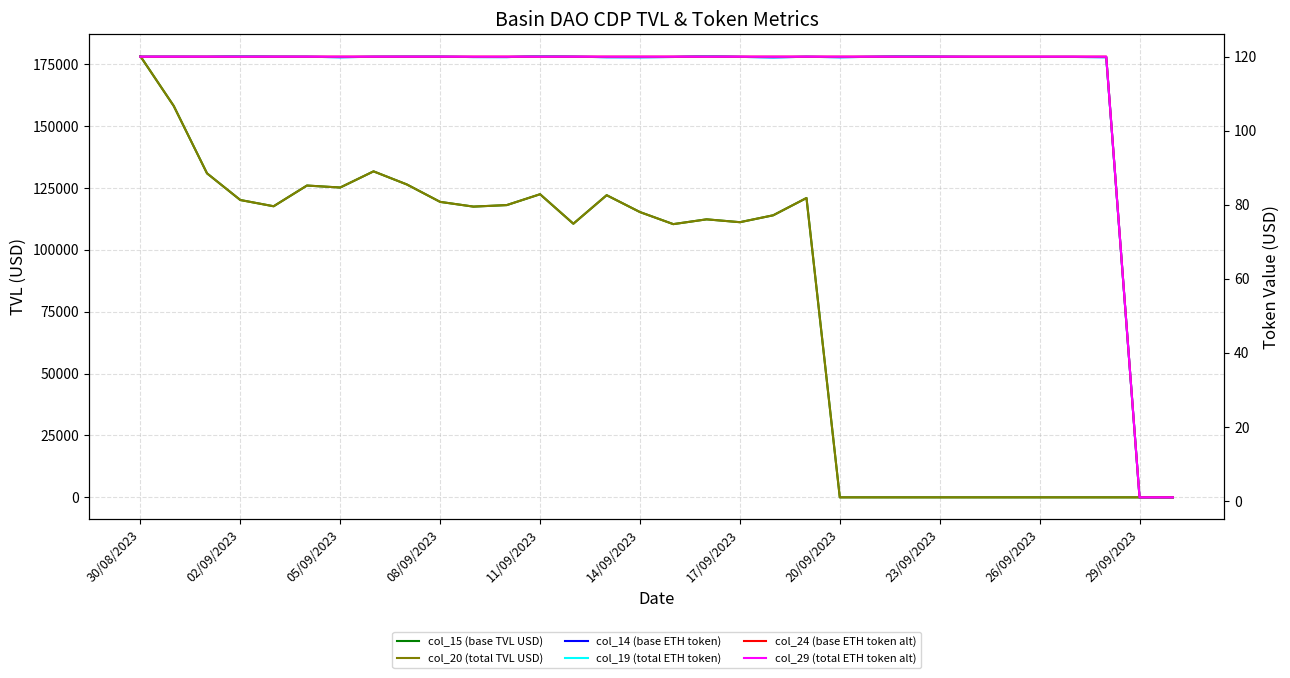

What is the maximum value shown in the chart?

178216.5